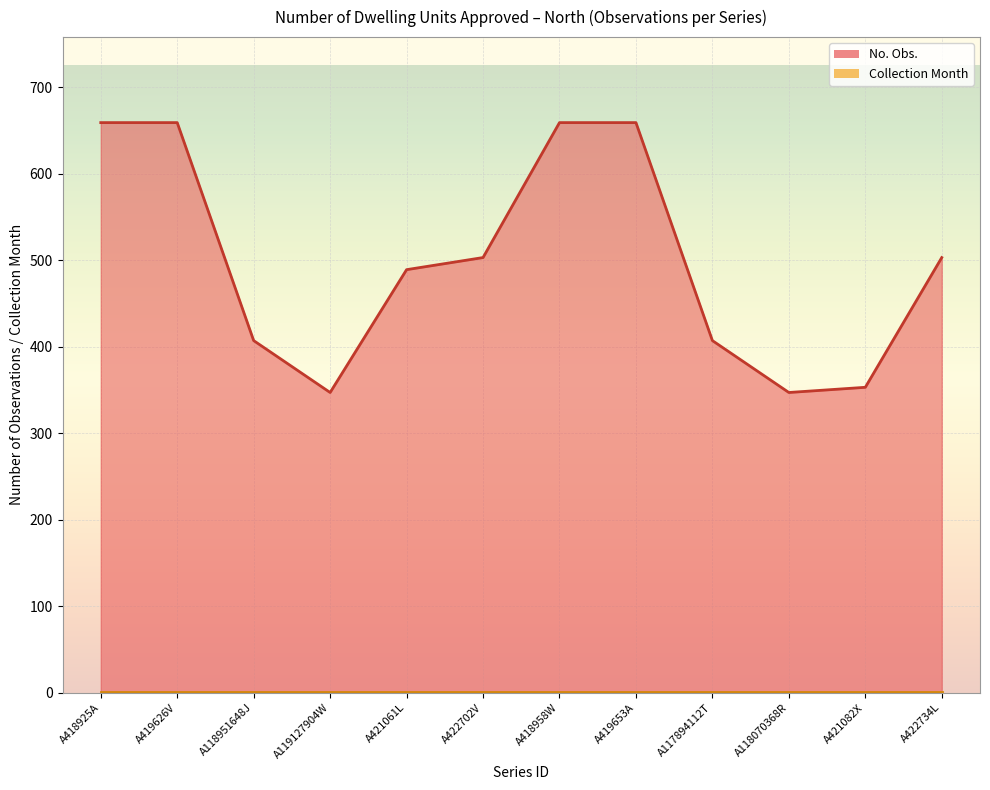

Rank the categories by value from highest to lowest.

A418925A, A419626V, A418958W, A419653A, A422702V, A422734L, A421061L, A118951648J, A117894112T, A421082X, A119127904W, A118070368R